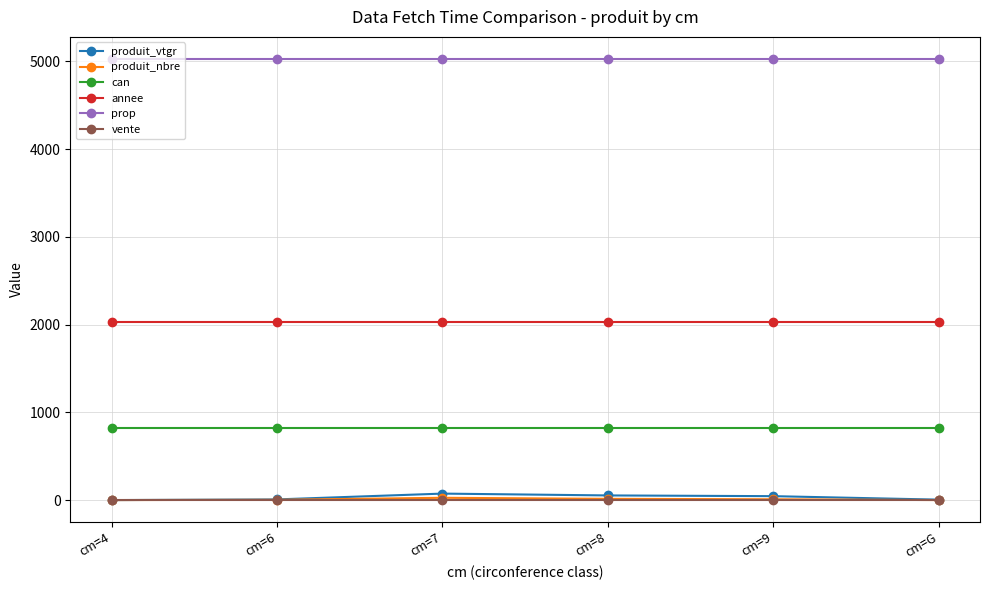

Which series has the largest total across all categories?

prop